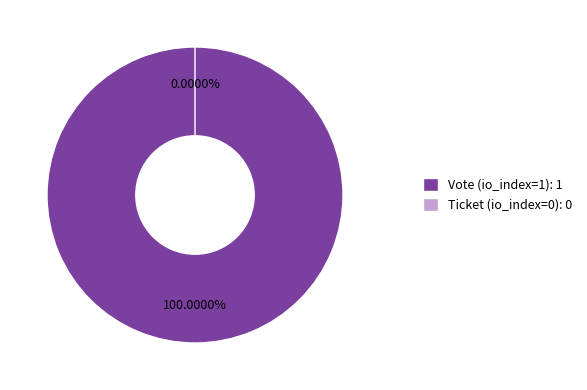

Is it true that Vote (io_index=1) is 100% of the pie?

True